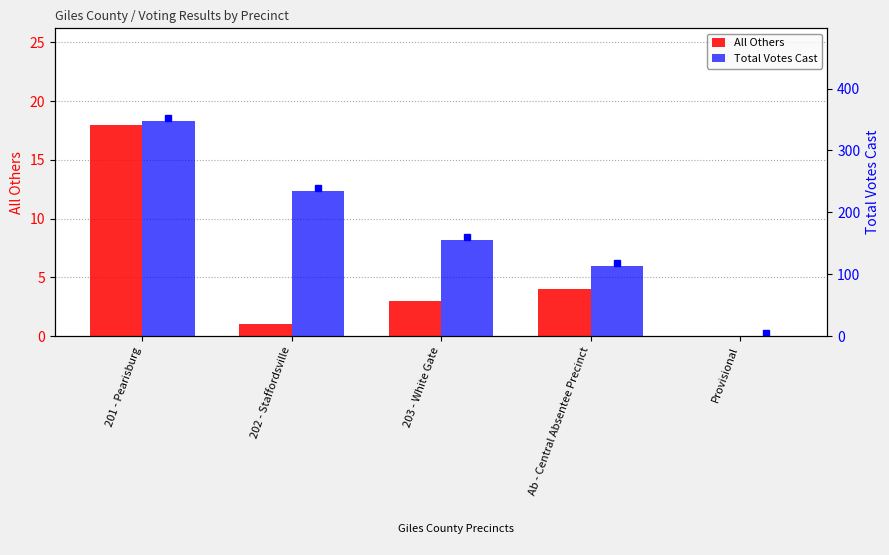

What is the difference between the second highest and minimum values in the All Others series?

4